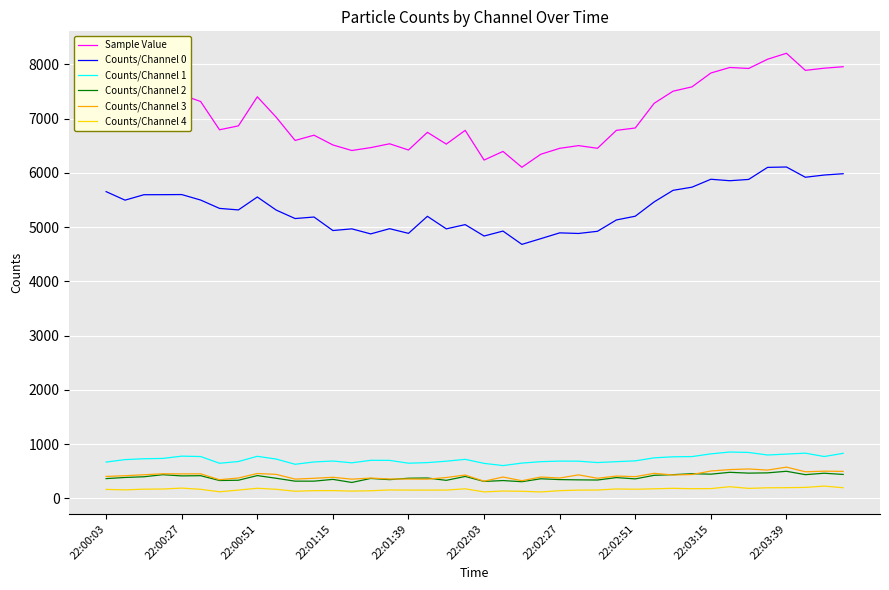

True or false: Counts/Channel 4 and Counts/Channel 1 intersect in this chart.

False